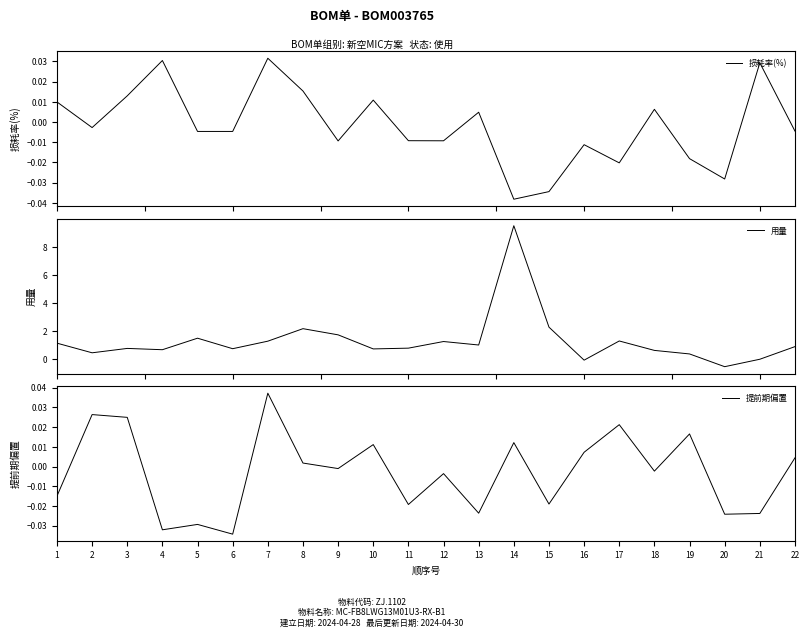

Reading left to right, list all the values displayed in this chart.

损耗率(%): 1=0.0	2=-0.0	3=0.0	4=0.0	5=-0.0	6=-0.0	7=0.0	8=0.0	9=-0.0	10=0.0	11=-0.0	12=-0.0	13=0.0	14=-0.0	15=-0.0	16=-0.0	17=-0.0	18=0.0	19=-0.0	20=-0.0	21=0.0	22=-0.0
用量: 1=1.2	2=0.5	3=0.8	4=0.7	5=1.5	6=0.8	7=1.3	8=2.2	9=1.7	10=0.7	11=0.8	12=1.3	13=1.0	14=9.5	15=2.3	16=-0.1	17=1.3	18=0.6	19=0.4	20=-0.5	21=0.0	22=0.9
提前期偏置: 1=-0.0	2=0.0	3=0.0	4=-0.0	5=-0.0	6=-0.0	7=0.0	8=0.0	9=-0.0	10=0.0	11=-0.0	12=-0.0	13=-0.0	14=0.0	15=-0.0	16=0.0	17=0.0	18=-0.0	19=0.0	20=-0.0	21=-0.0	22=0.0